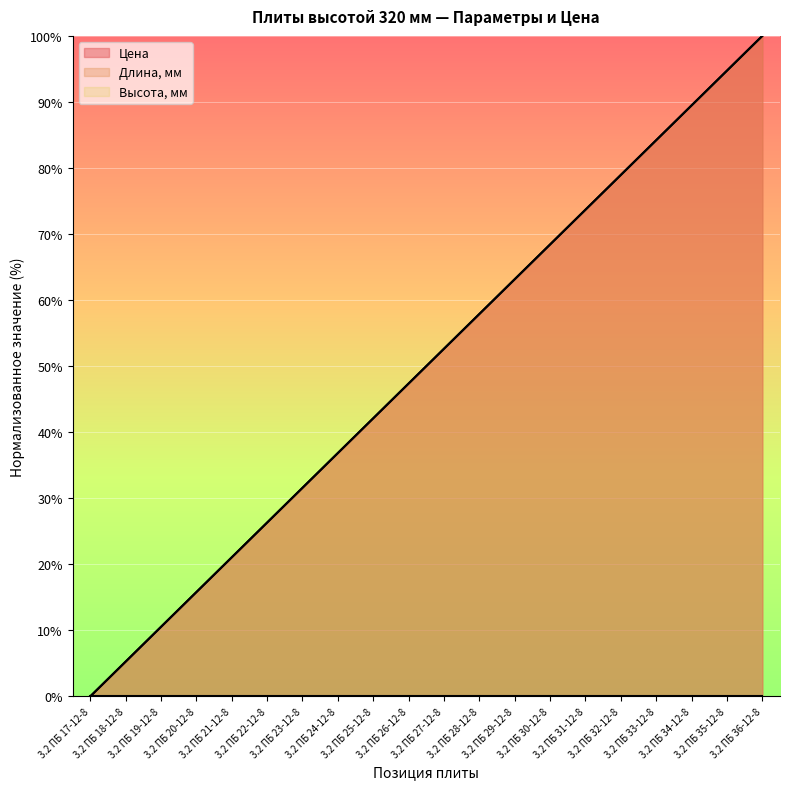

True or false: Цена has a value of 46.3 at 3.2 ПБ 23-12-8.

False